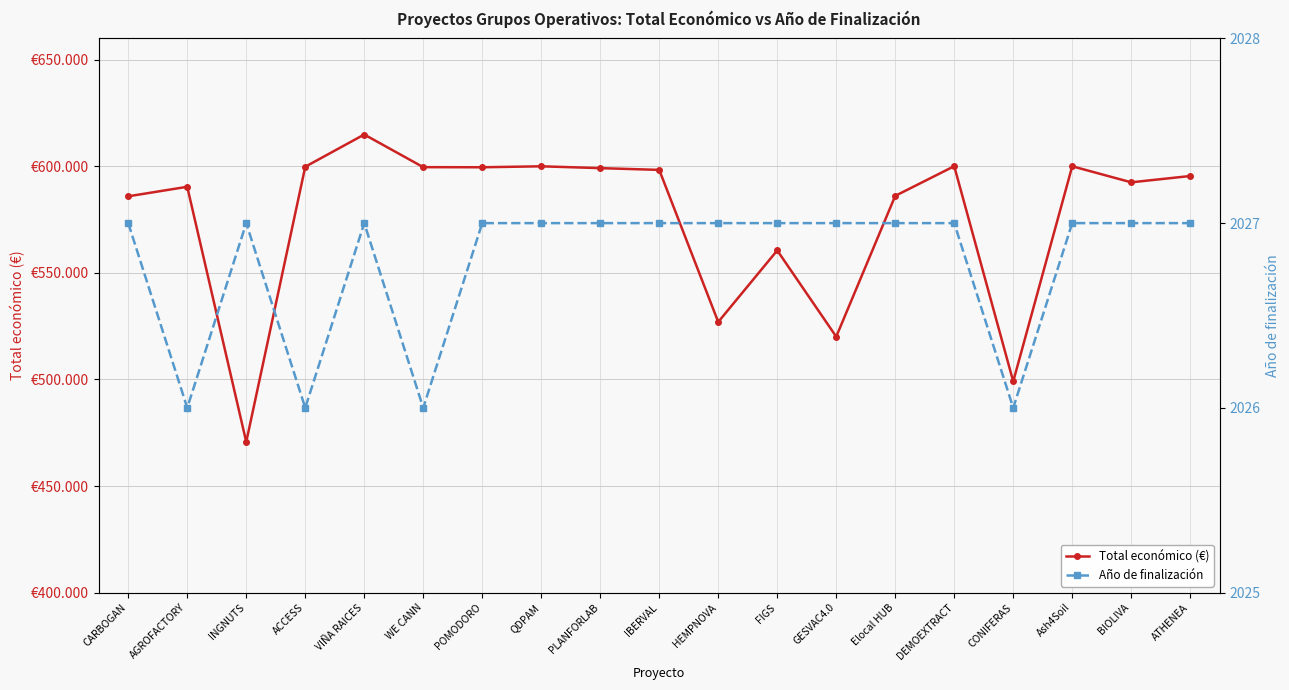

True or false: Total económico (€) and Año de finalización cross at least once.

False